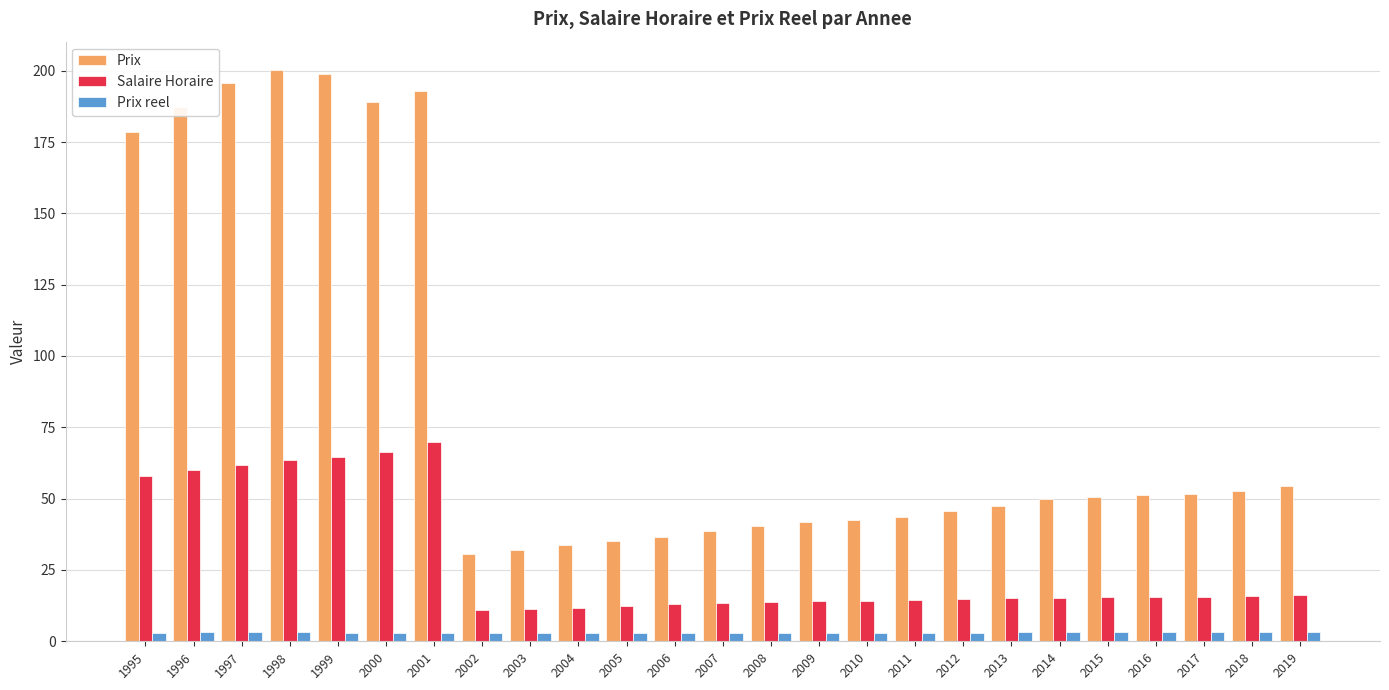

Does the chart contain any negative values?

No